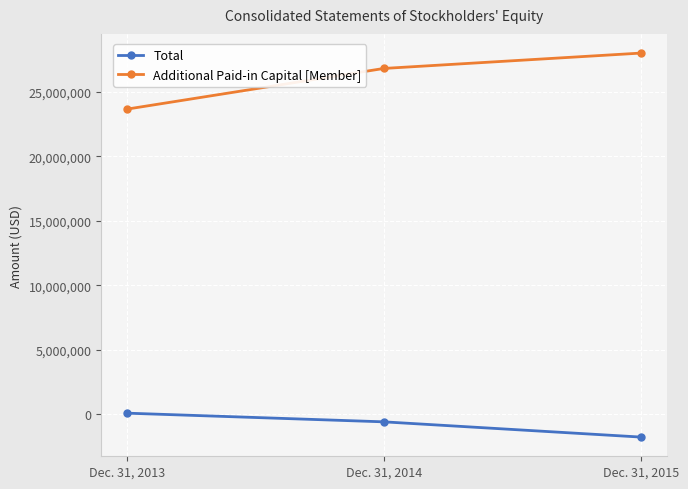

Does the chart display data point markers on the line(s)?

Yes